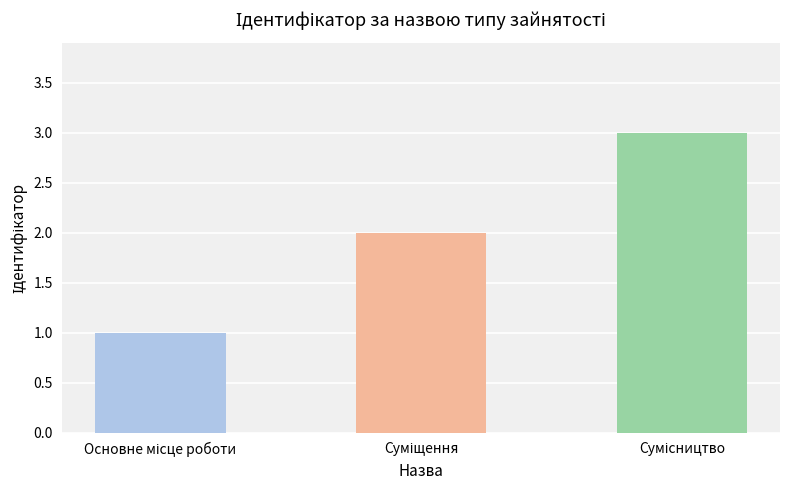

What is the average value?

2